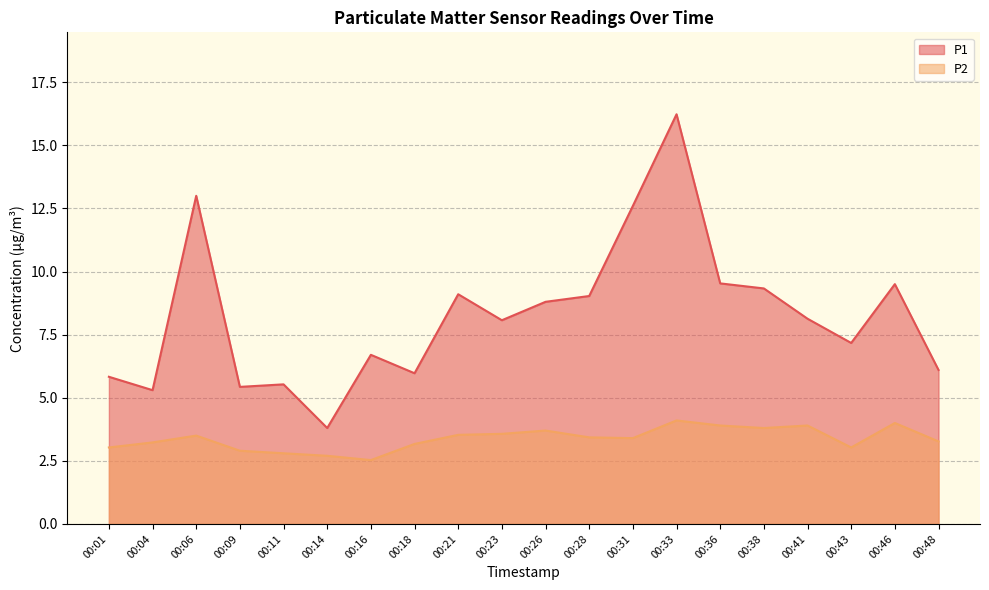

Which series has the largest total across all categories?

P1